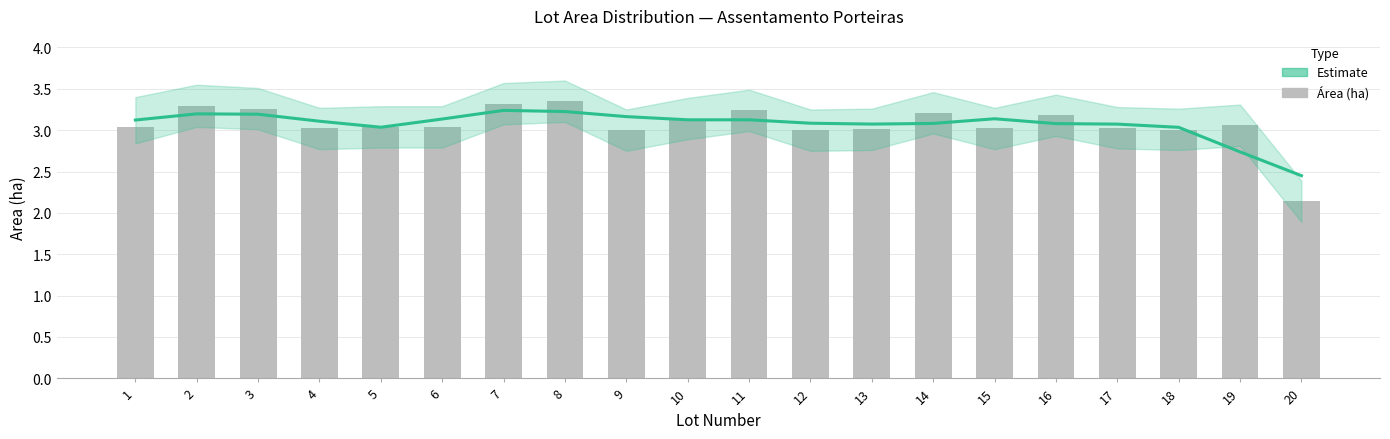

At which category is the sum across all series the highest?

8